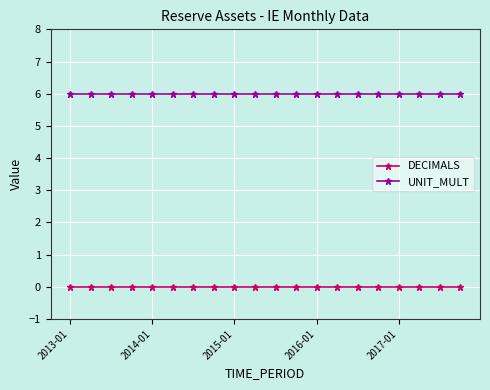

What are all the series names shown in the legend?

DECIMALS, UNIT_MULT